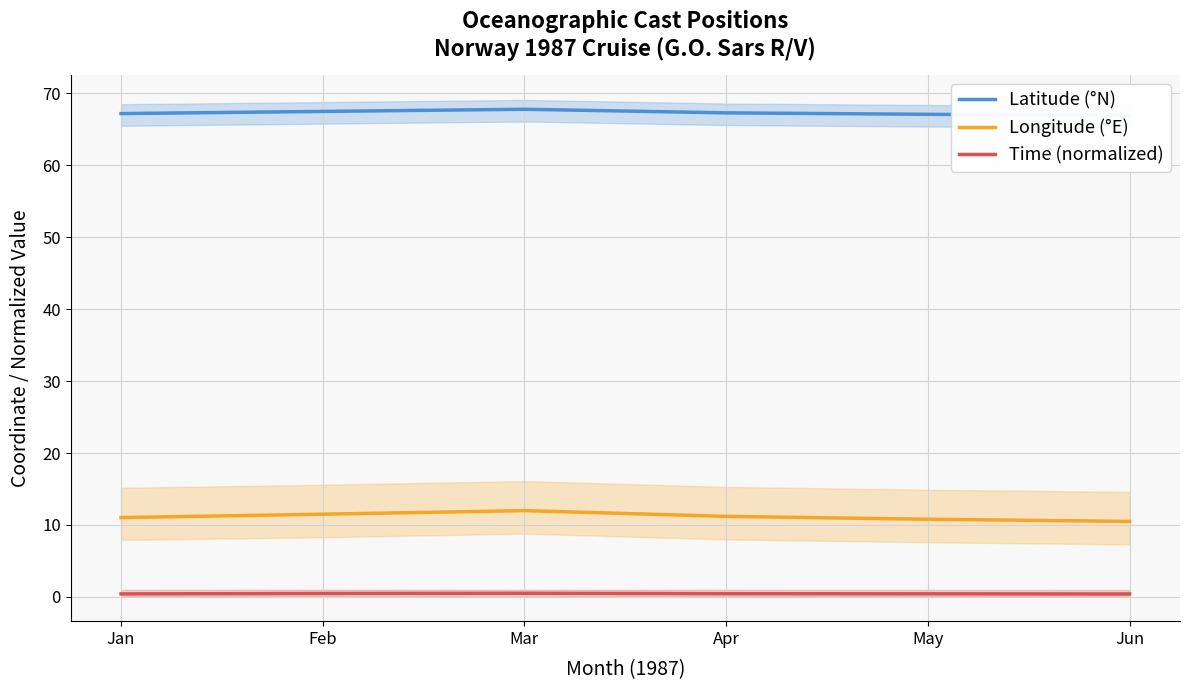

How many interior local peaks does the Time (normalized) series have?

1